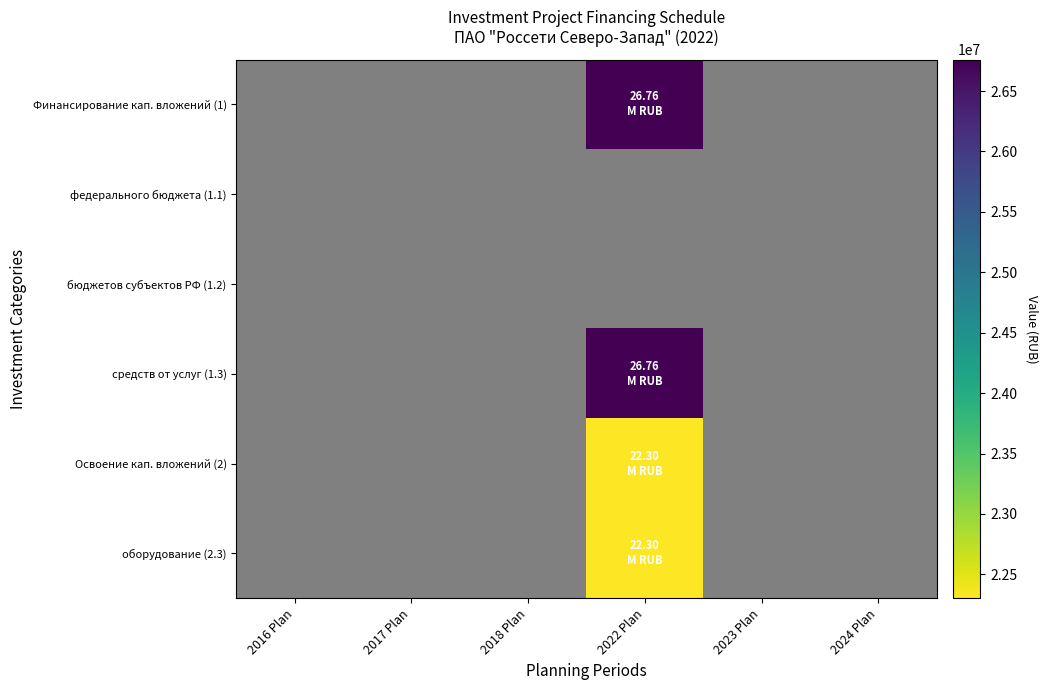

Rank the series by their maximum value, from highest to lowest.

Финансирование кап. вложений (1), средств от услуг (1.3), Освоение кап. вложений (2), оборудование (2.3), федерального бюджета (1.1), бюджетов субъектов РФ (1.2)